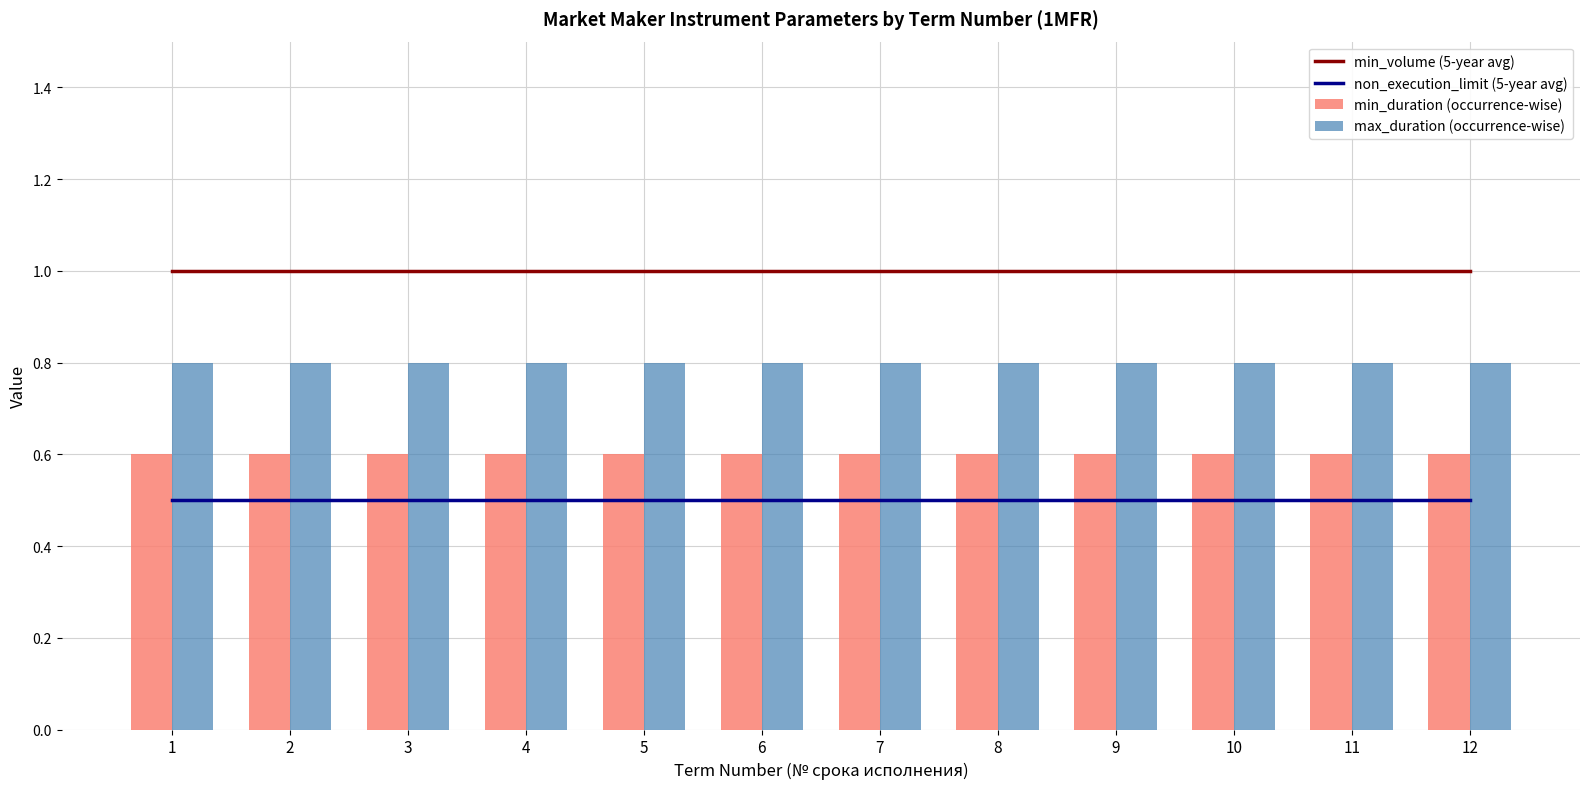

At which label does min_duration (occurrence-wise) reach its minimum?

1